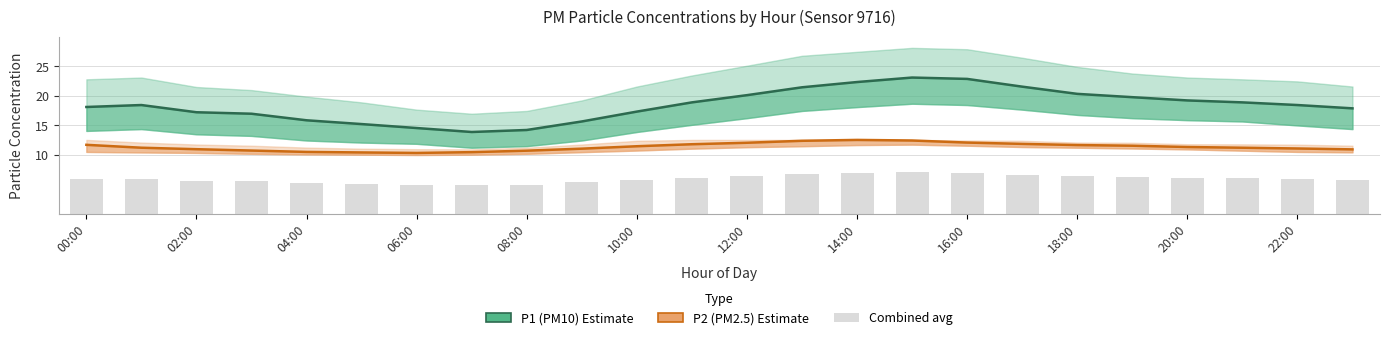

Is it true that P2 (PM2.5) equals 11.2 at 02:00?

True